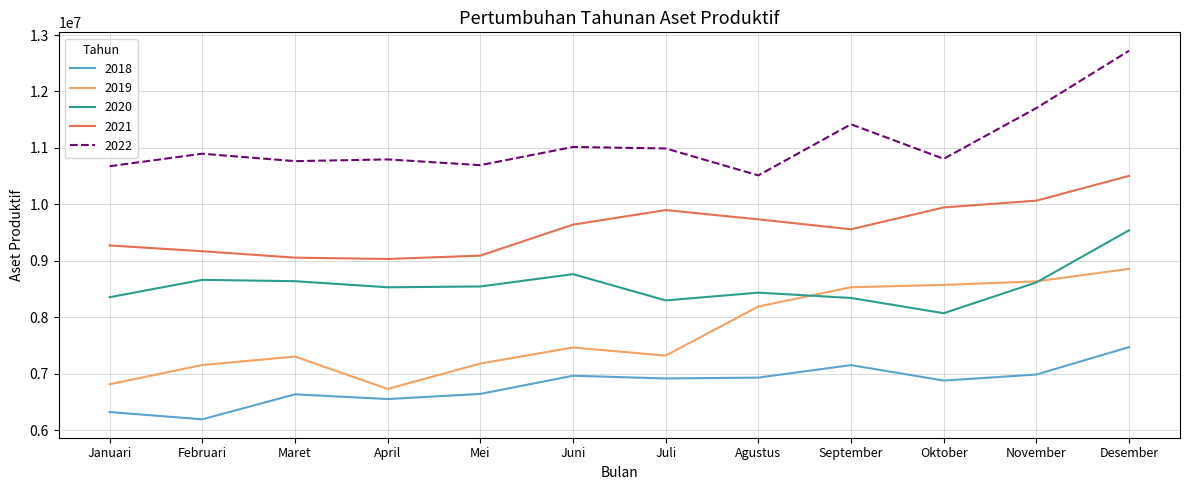

Read the 2018 value at November, to the nearest 50.

6985100